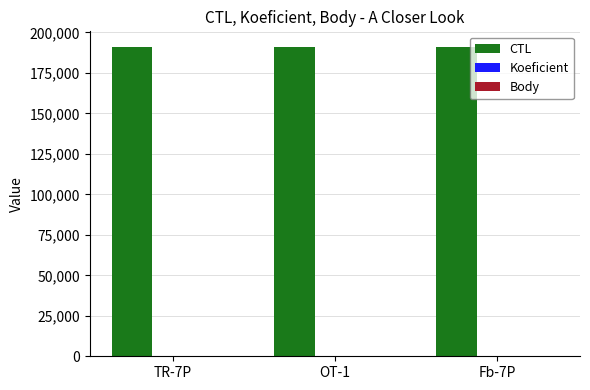

Which series has the largest total across all categories?

CTL